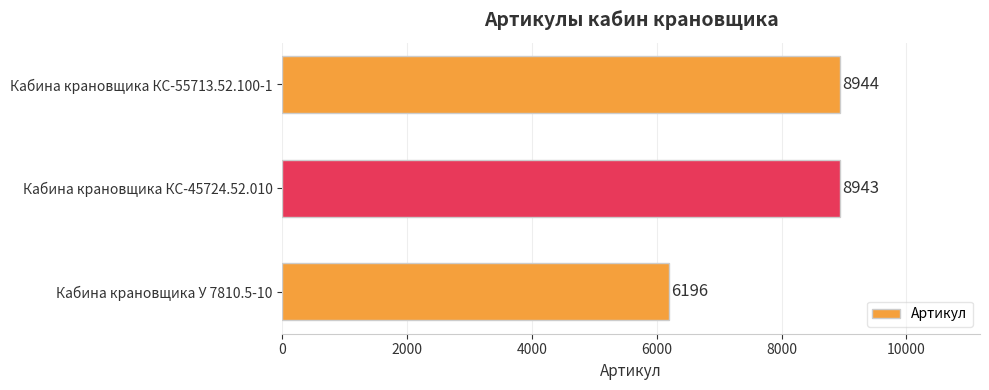

Reading bottom to top, what are all the values shown in this chart?

6196	8943	8944